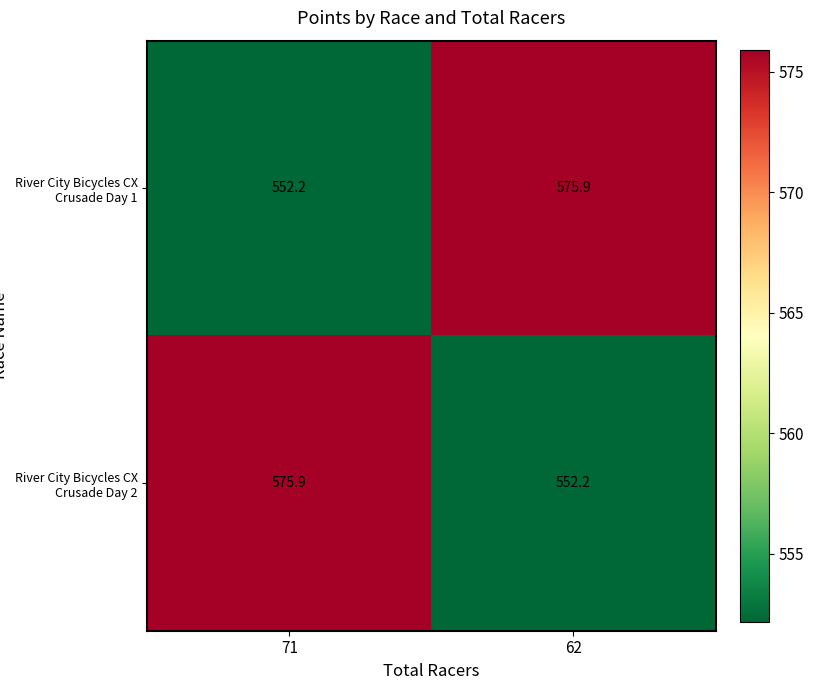

Reading left to right, list all the values displayed in this chart.

River City Bicycles CX Crusade Day 1: 552.2	575.9
River City Bicycles CX Crusade Day 2: 575.9	552.2